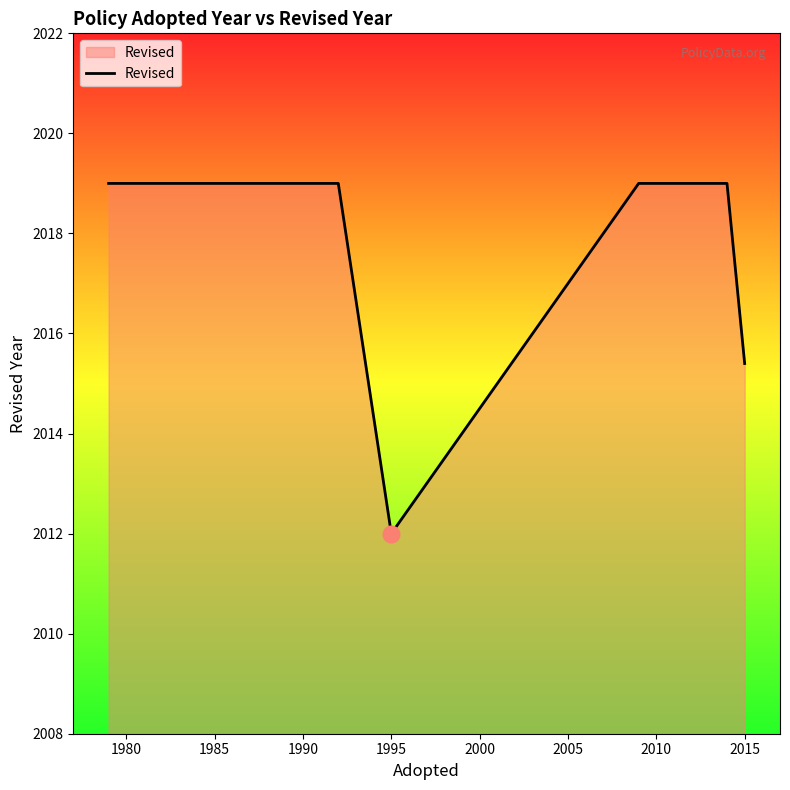

What is the minimum value shown in the chart?

2012.0